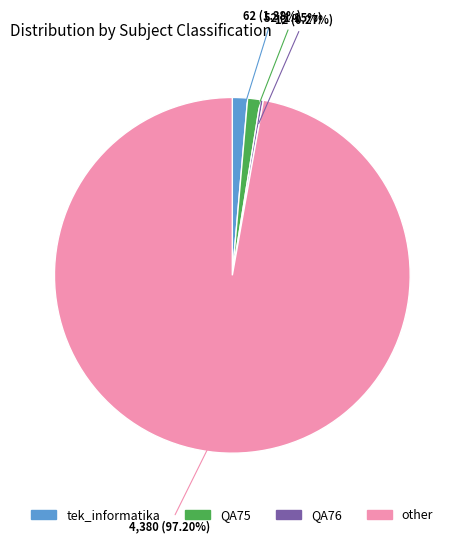

The tek_informatika slice represents 13% of the pie. True or false?

False